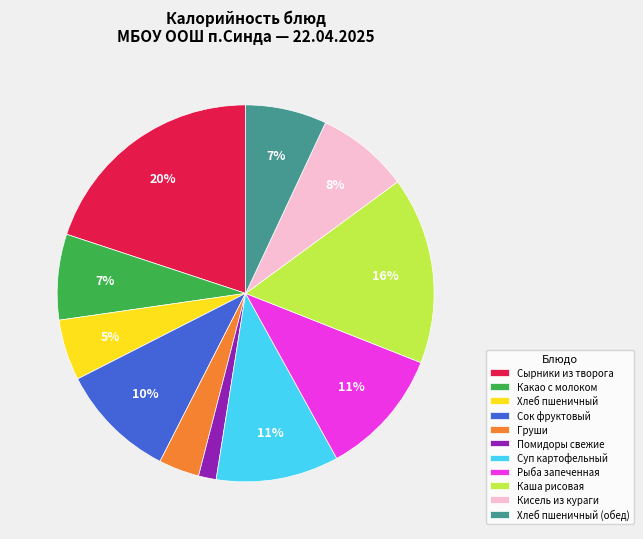

To the nearest percent, what portion does Какао с молоком represent?

7%